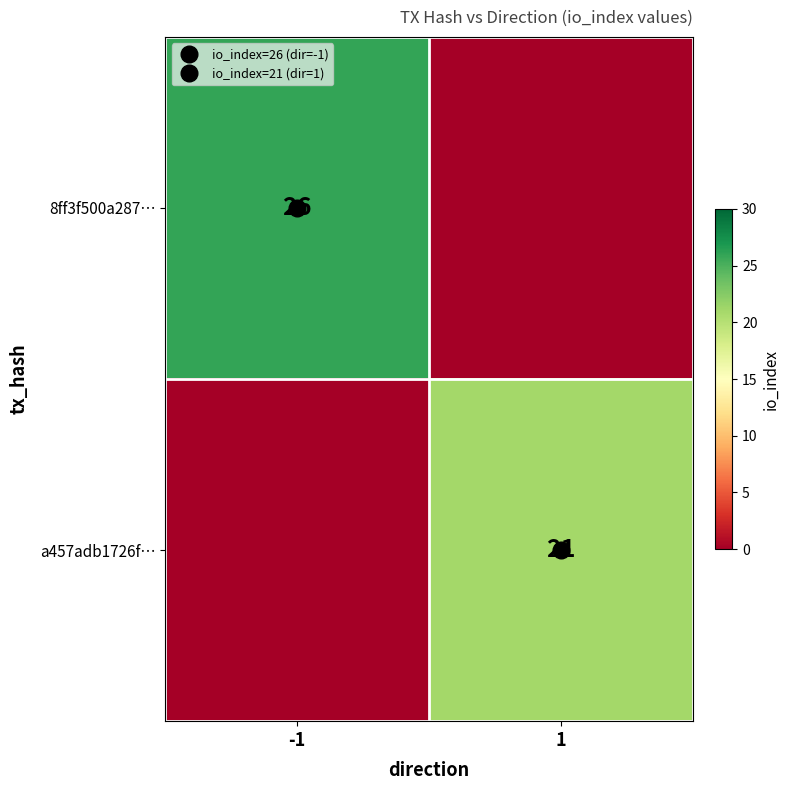

How many series are shown in this chart?

2